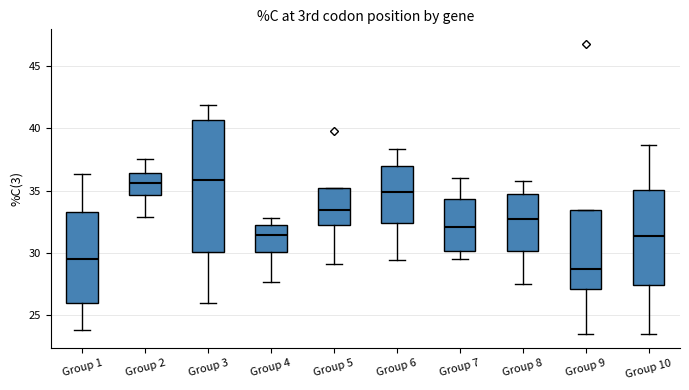

Reading left to right, transcribe this box plot: for each box, give where its median line is, the range the box spans, and where its two whiskers end, as read against the y-axis. The values are not printed on the chart, so give them approximately, as read against the axis.

Group 1: median 29.5, box 26.0 to 33.5, whiskers 23.5 to 36.5
Group 2: median 35.5, box 34.5 to 36.5, whiskers 33.0 to 37.5
Group 3: median 36.0, box 30.0 to 40.5, whiskers 26.0 to 42.0
Group 4: median 31.5, box 30.0 to 32.0, whiskers 27.5 to 33.0
Group 5: median 33.5, box 32.0 to 35.0, whiskers 29.0 to 35.0
Group 6: median 35.0, box 32.5 to 37.0, whiskers 29.5 to 38.5
Group 7: median 32.0, box 30.0 to 34.5, whiskers 29.5 to 36.0
Group 8: median 32.5, box 30.0 to 34.5, whiskers 27.5 to 36.0
Group 9: median 28.5, box 27.0 to 33.5, whiskers 23.5 to 33.5
Group 10: median 31.5, box 27.5 to 35.0, whiskers 23.5 to 38.5